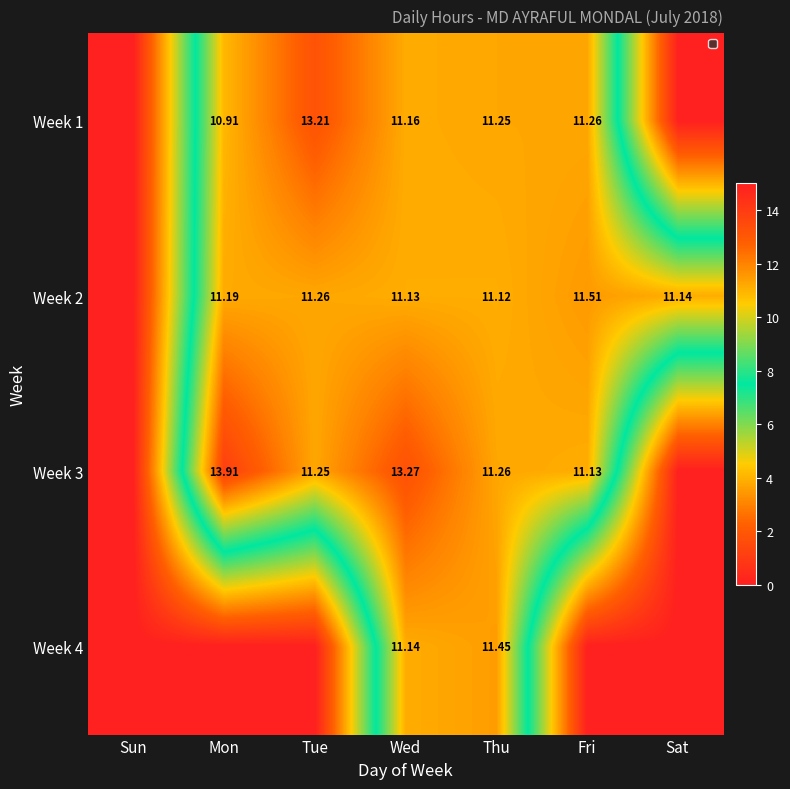

Where does the Week 3 series first go above 11?

Mon